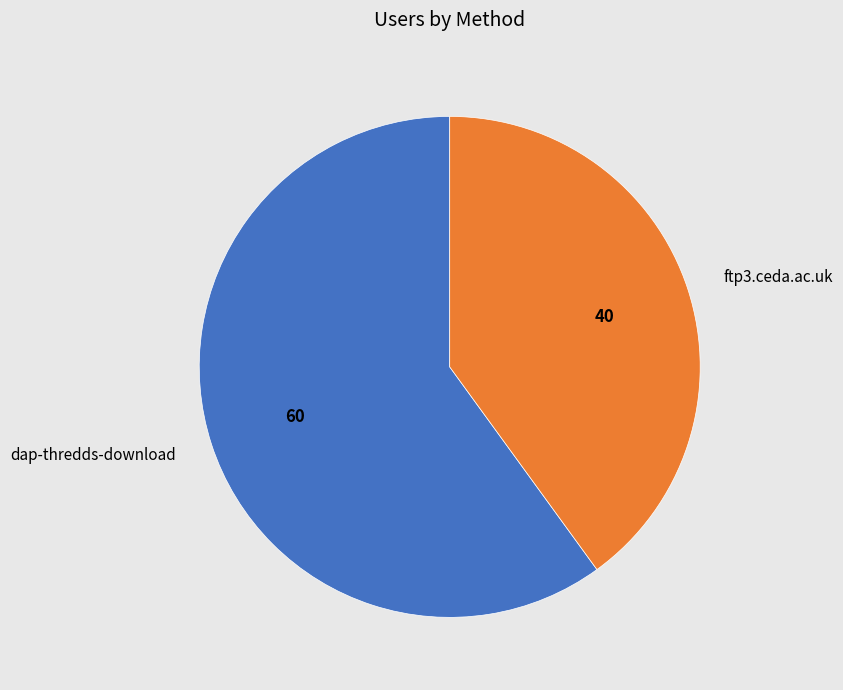

Is the sum of ftp3.ceda.ac.uk and dap-thredds-download greater than half?

Yes